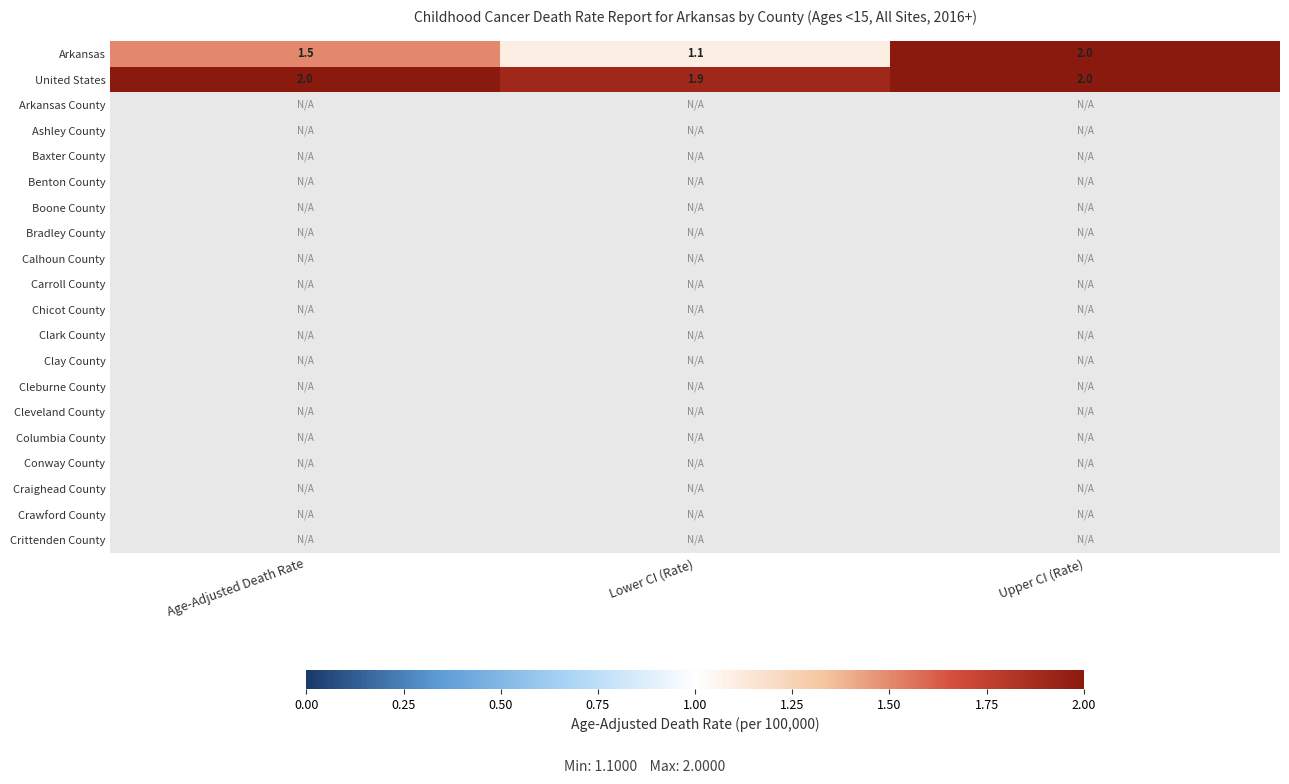

What is the sum of the United States values at Age-Adjusted Death Rate and Lower CI (Rate)?

3.9